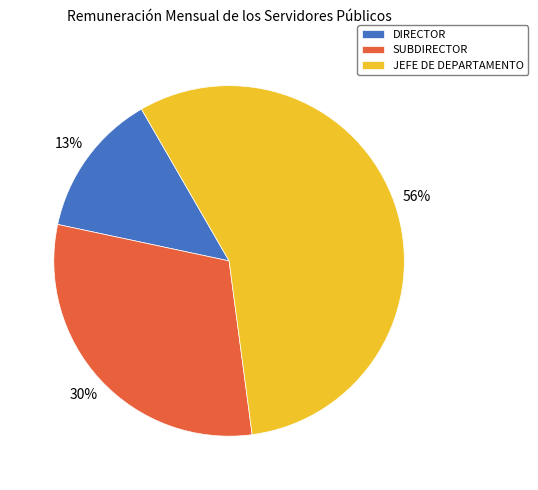

What is the ratio of the value at SUBDIRECTOR to the value at JEFE DE DEPARTAMENTO?

0.5